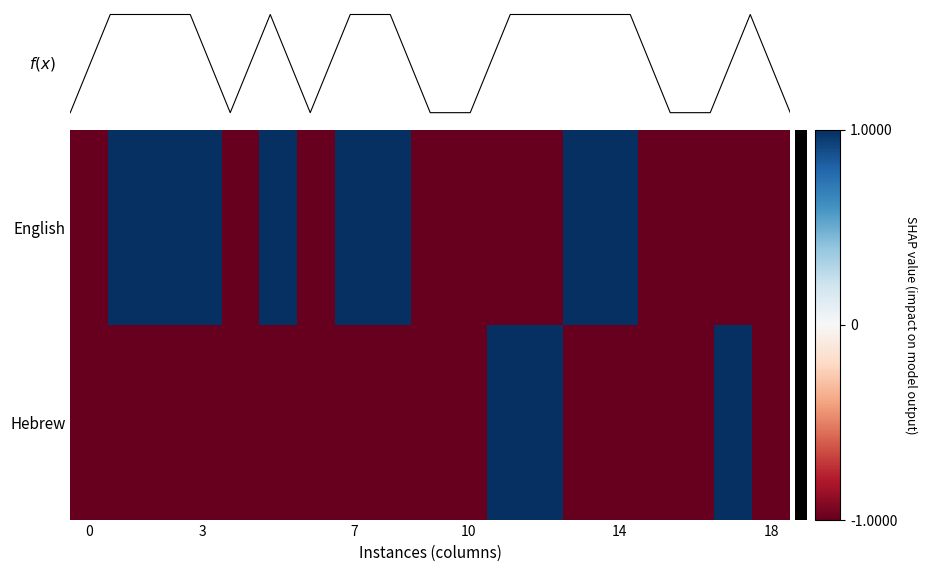

The value of Hebrew at 14 is -2. True or false?

False